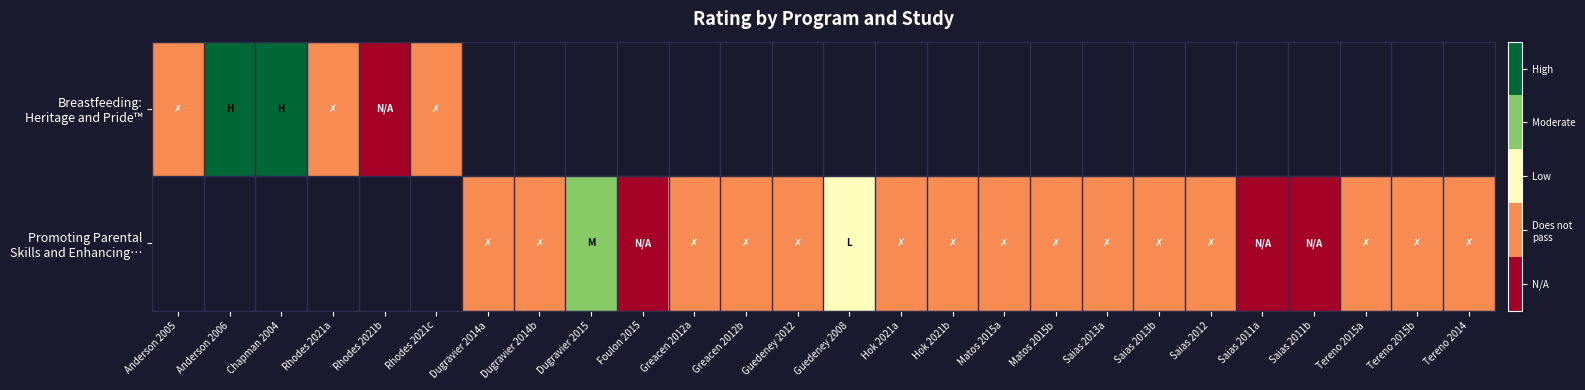

At how many categories does at least one series exceed 0?

4